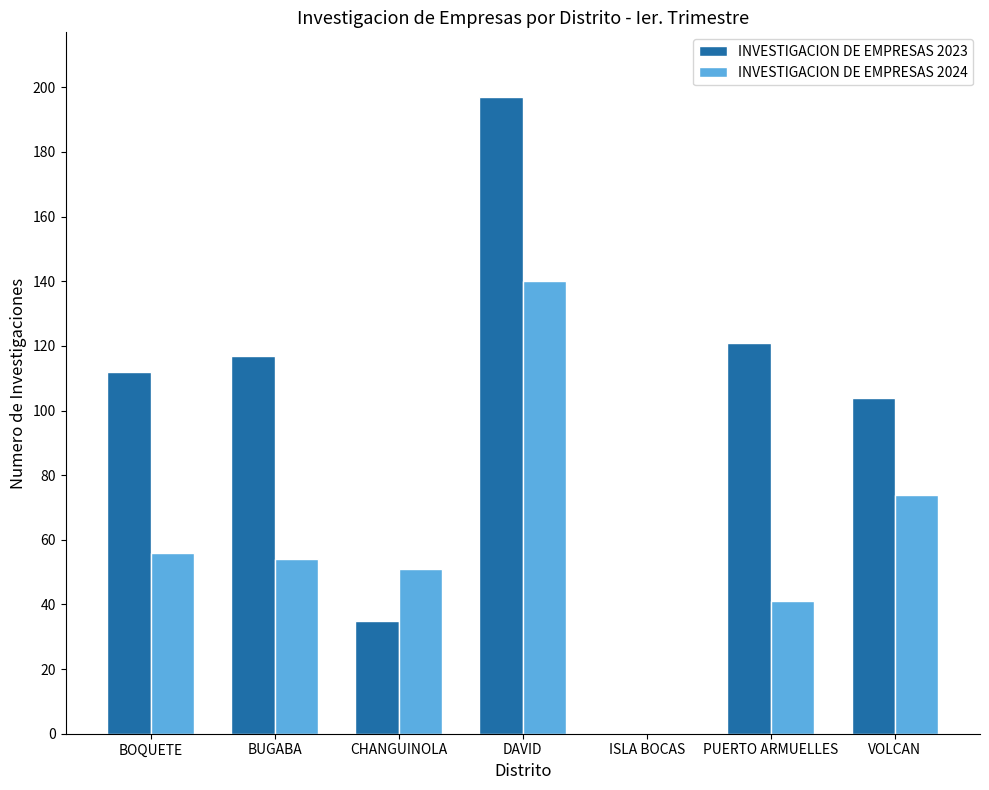

How many data points does each series have?

7